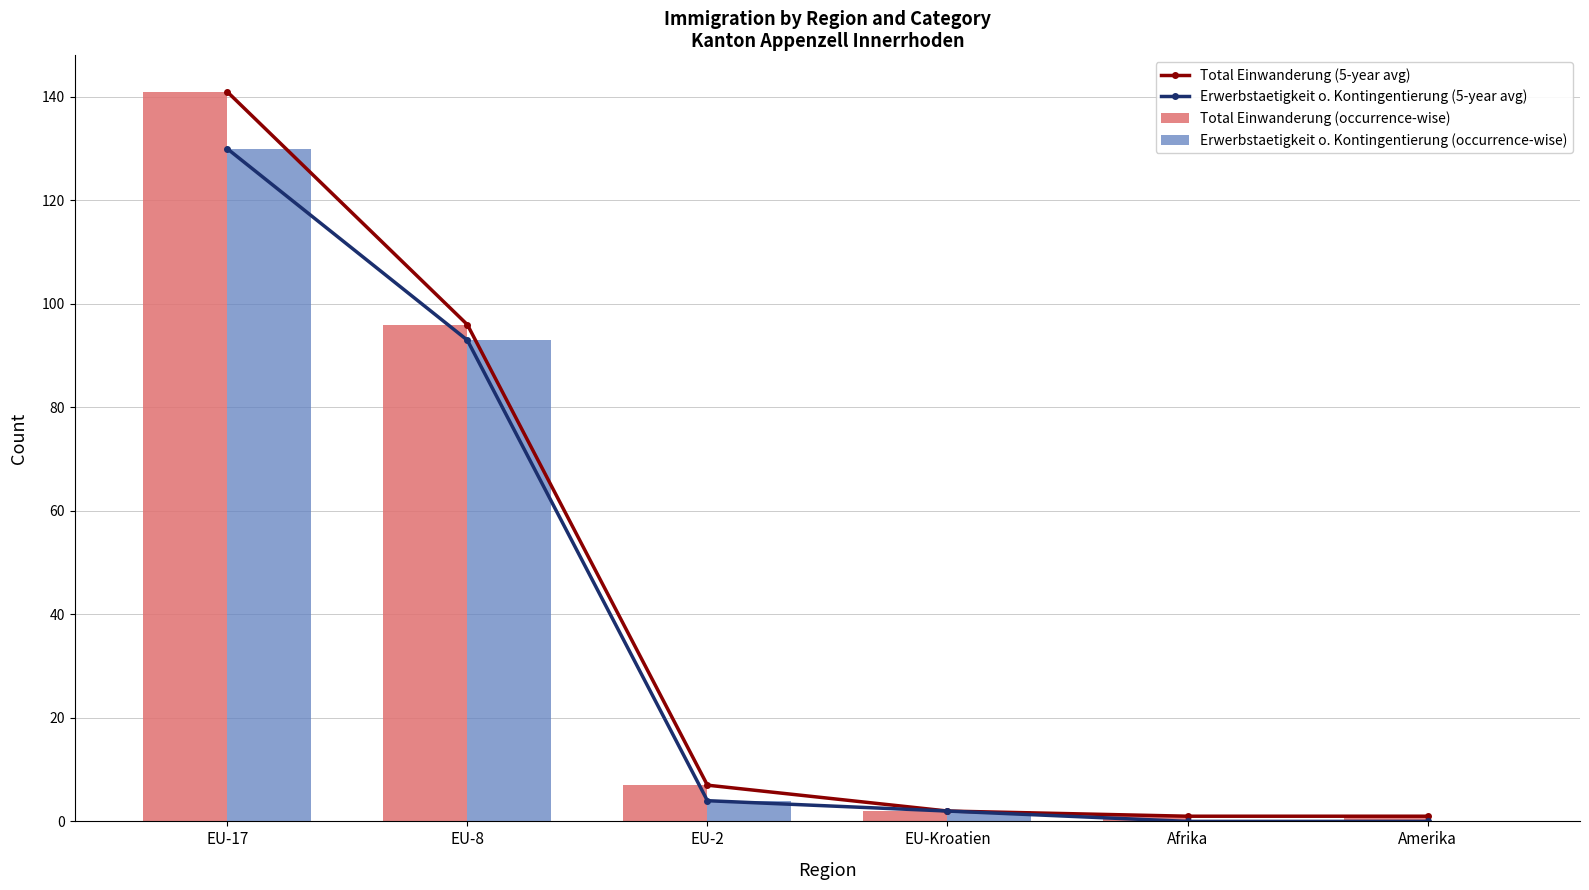

Which series has the largest total across all categories?

Total Einwanderung (5-year avg)